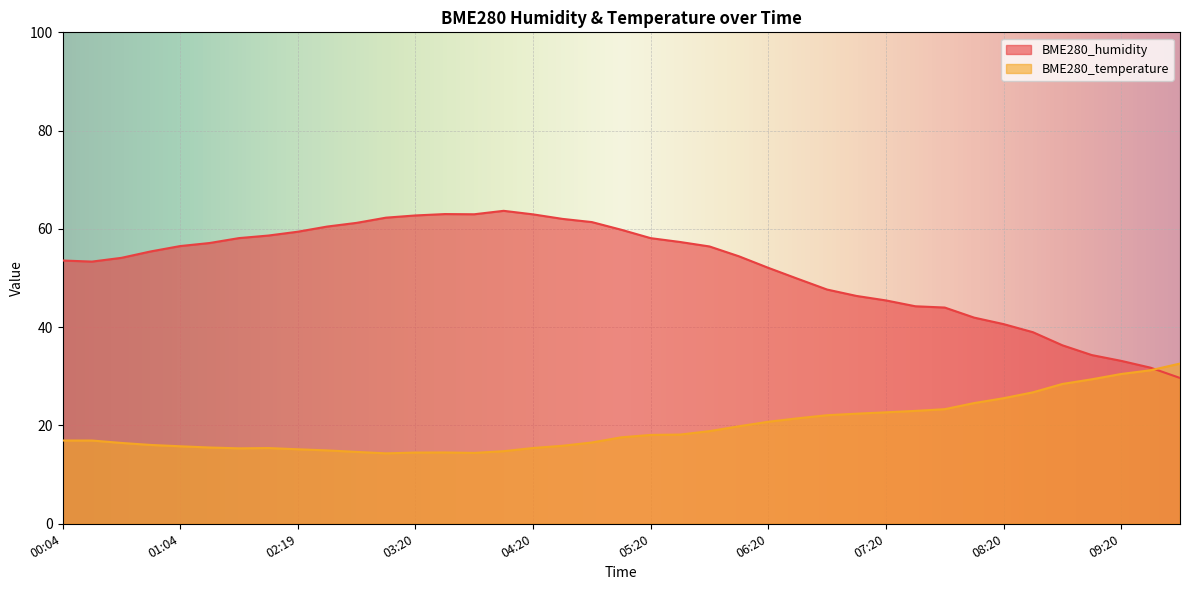

True or false: BME280_humidity has more than 1 interior local peaks.

True